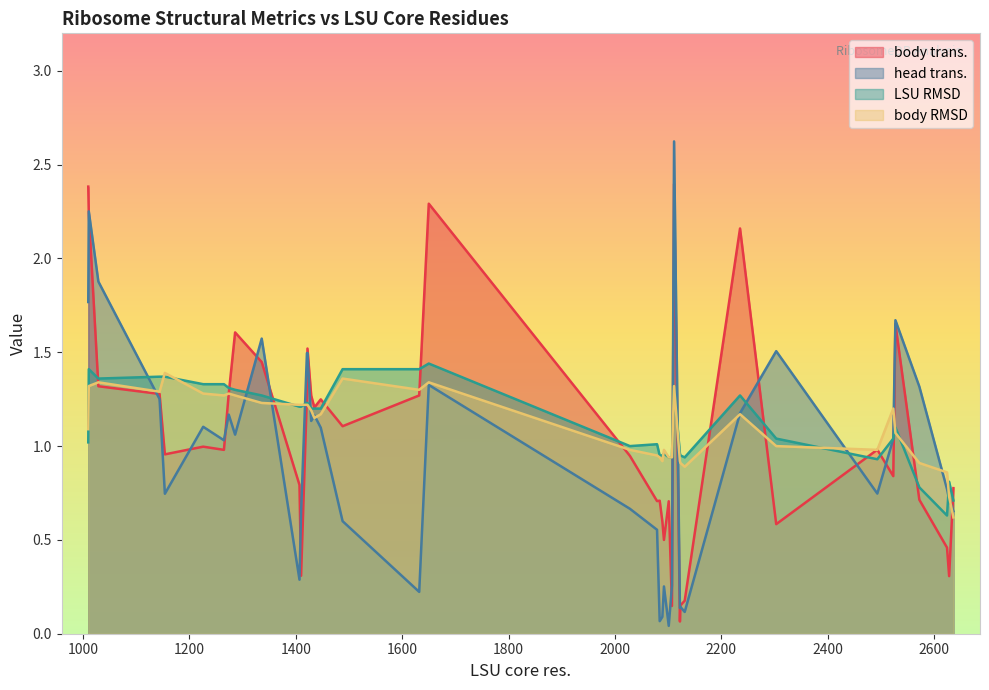

Between which two adjacent categories do body trans. and head trans. first intersect?

0 and 1